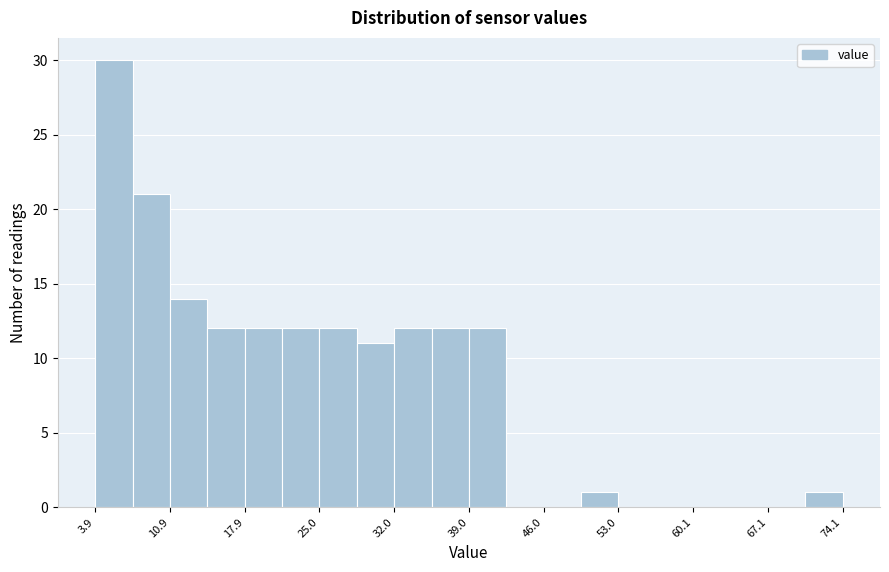

Around what value on the x-axis is the tallest bar? Give the approximate position of its centre, as read against the axis.

6